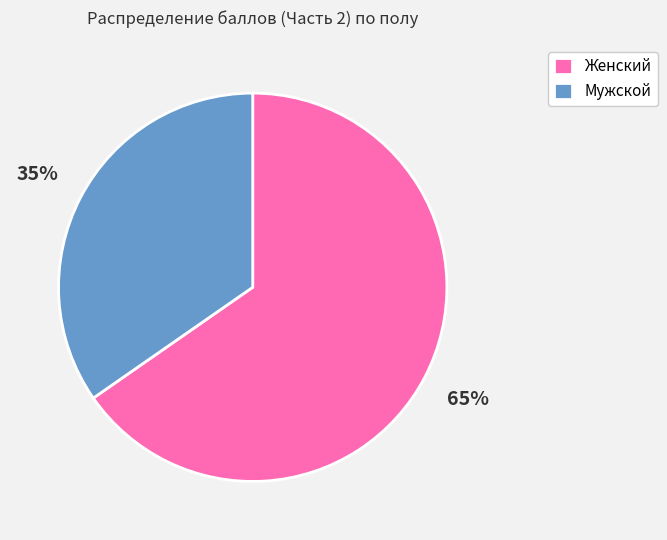

Which category has the smallest portion of the pie?

Мужской